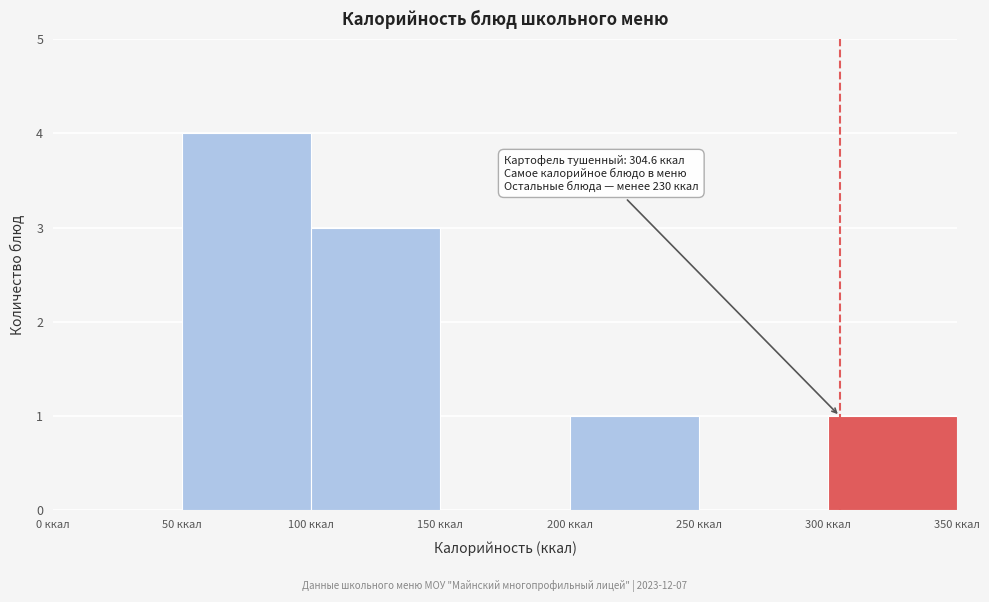

Over which range of the x-axis is the bar tallest?

50 to 100